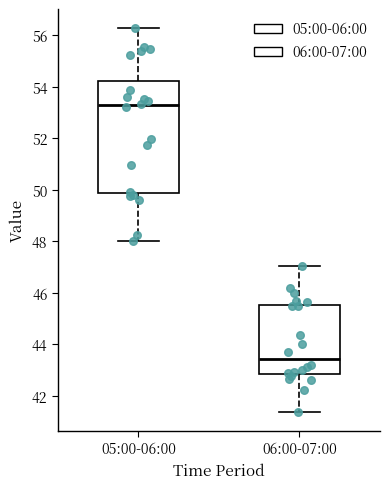

Comparing the boxes themselves (not the whiskers), which one is the tallest?

05:00-06:00